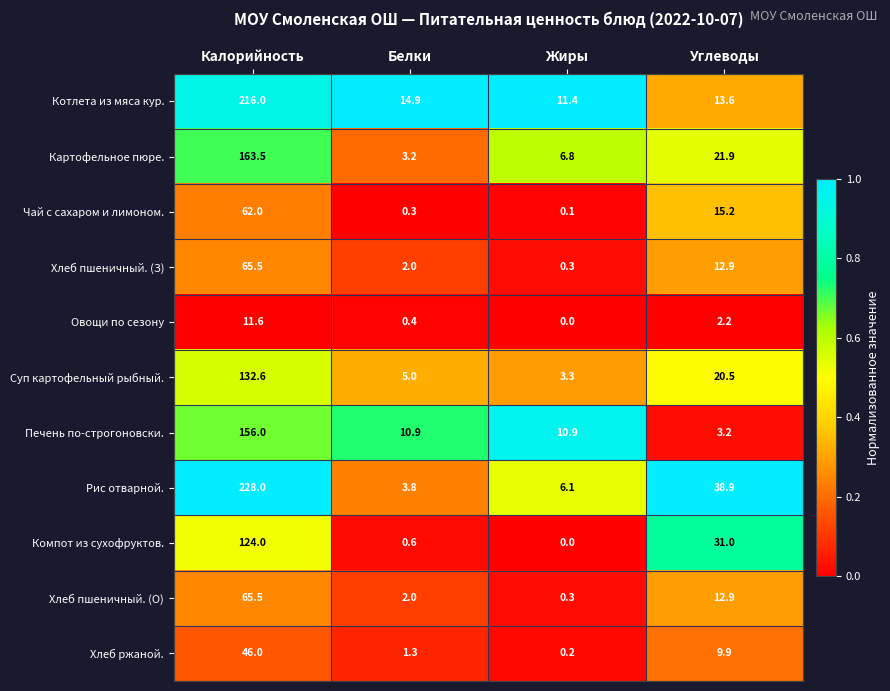

Which label corresponds to the largest value in the chart?

Калорийность